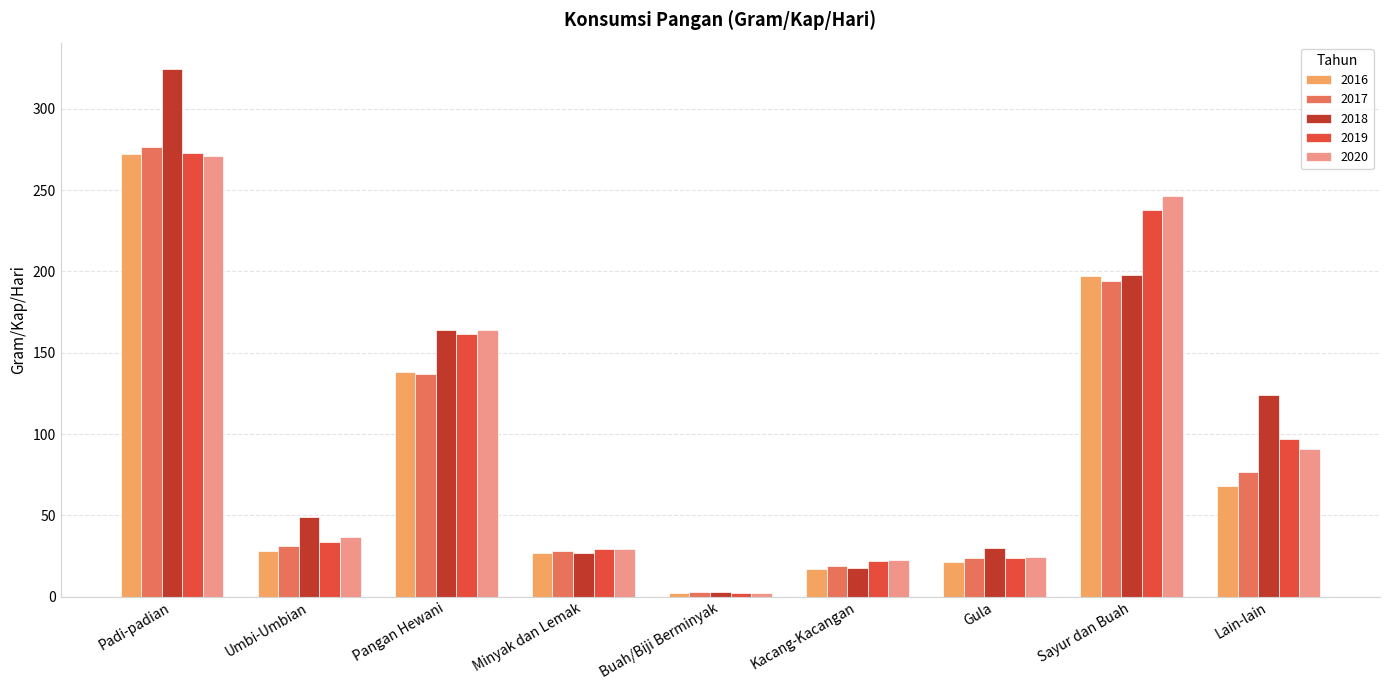

Between Umbi-Umbian and Kacang-Kacangan, which series saw the biggest shift?

2018